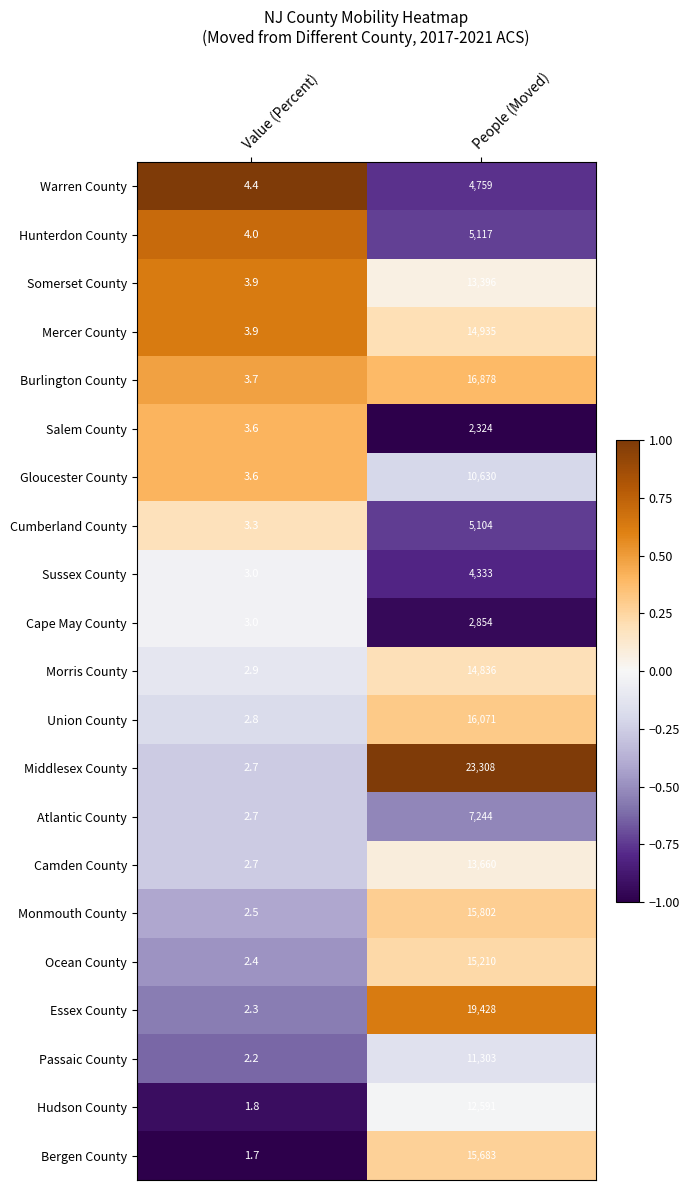

At which label is Mercer County closest to 7469?

Value (Percent)